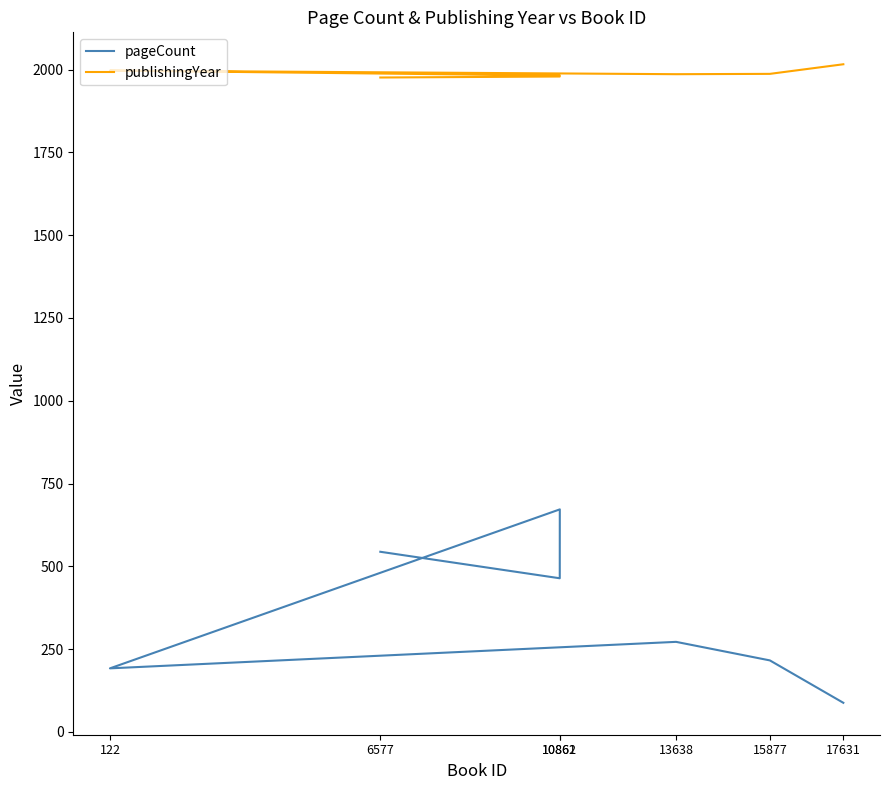

What is the difference between the maximum and second lowest values in the pageCount series?

480